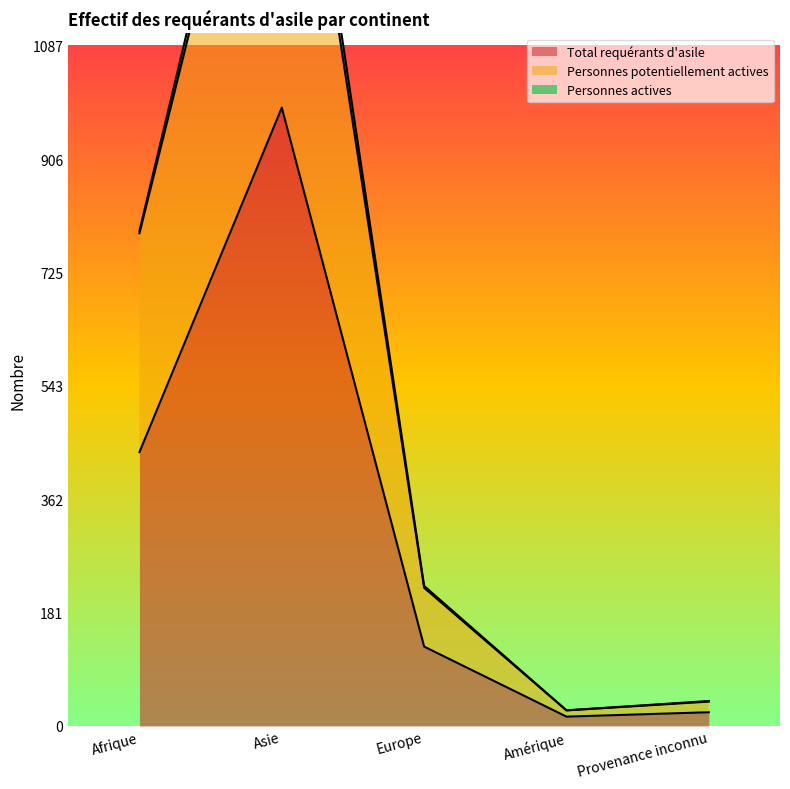

Which series has the widest spread of values?

Personnes potentiellement actives